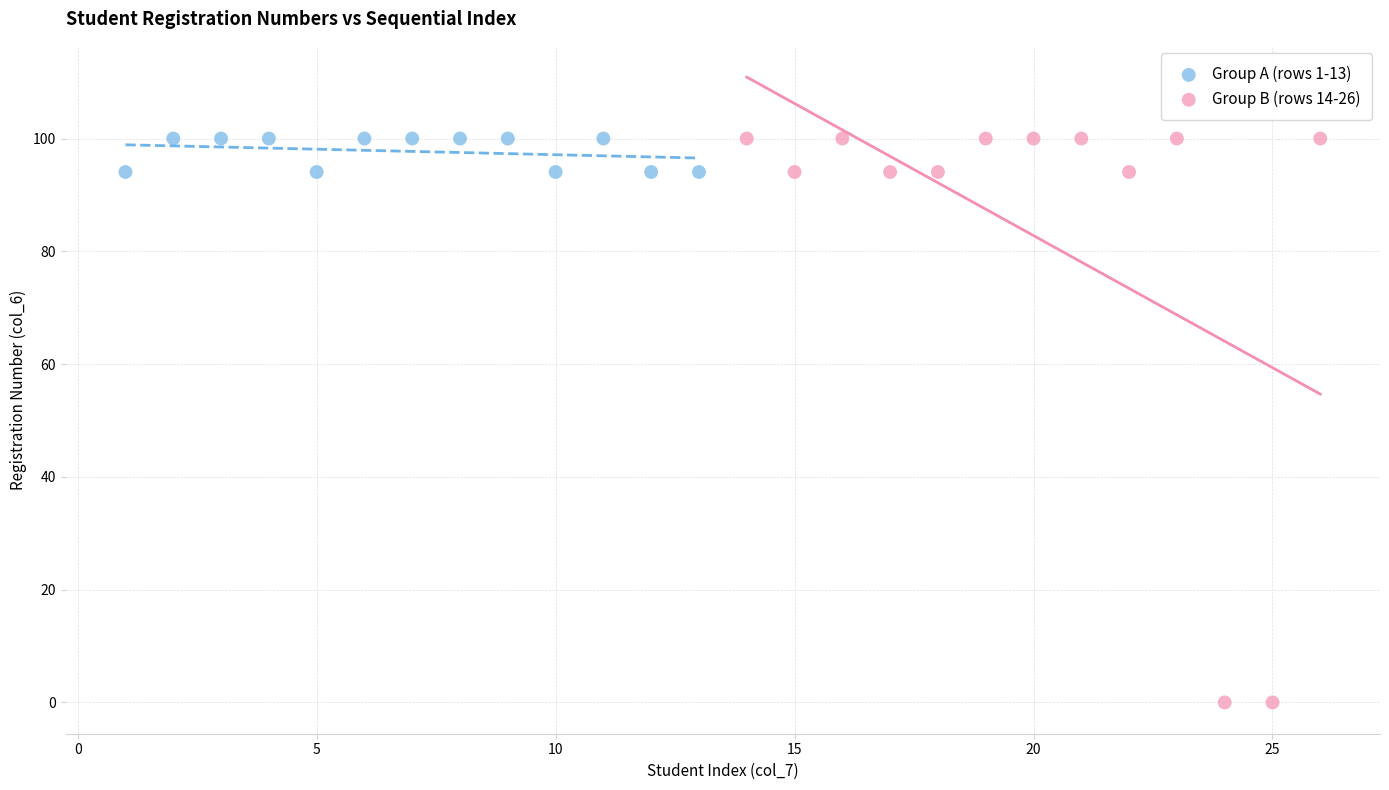

Which series reaches the minimum Y coordinate?

Group B (rows 14-26)